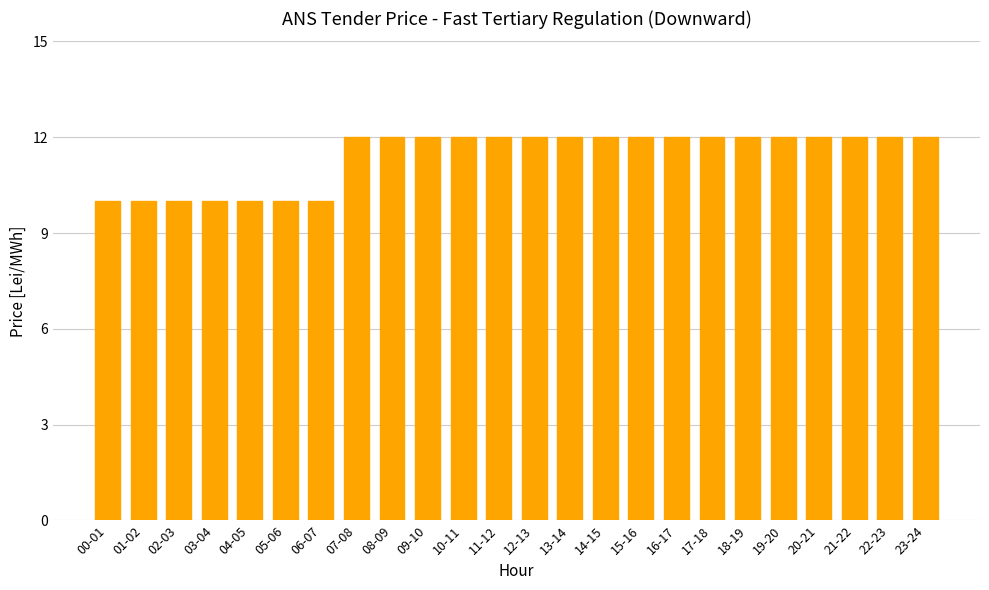

What is the sum of the values at 02-03 and 14-15?

22